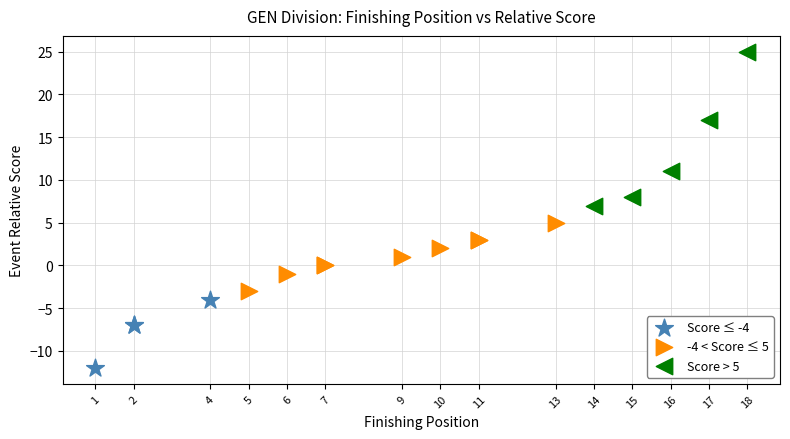

Which series contains the lowest Y value?

Score ≤ -4